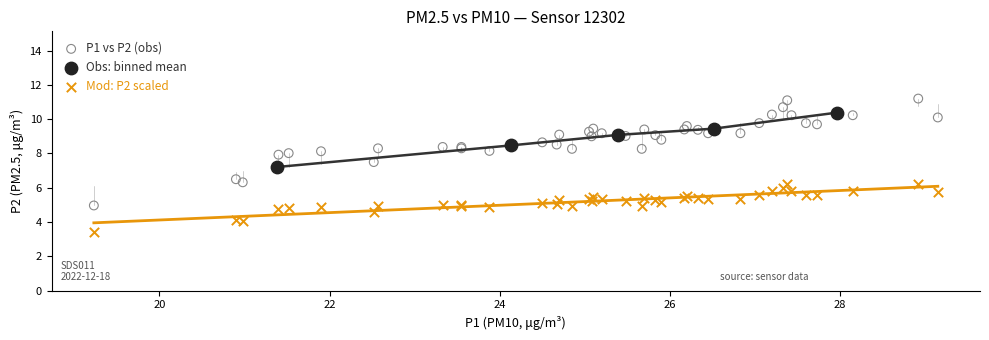

Which series has the largest Y range (max minus min)?

P1 vs P2 (obs)